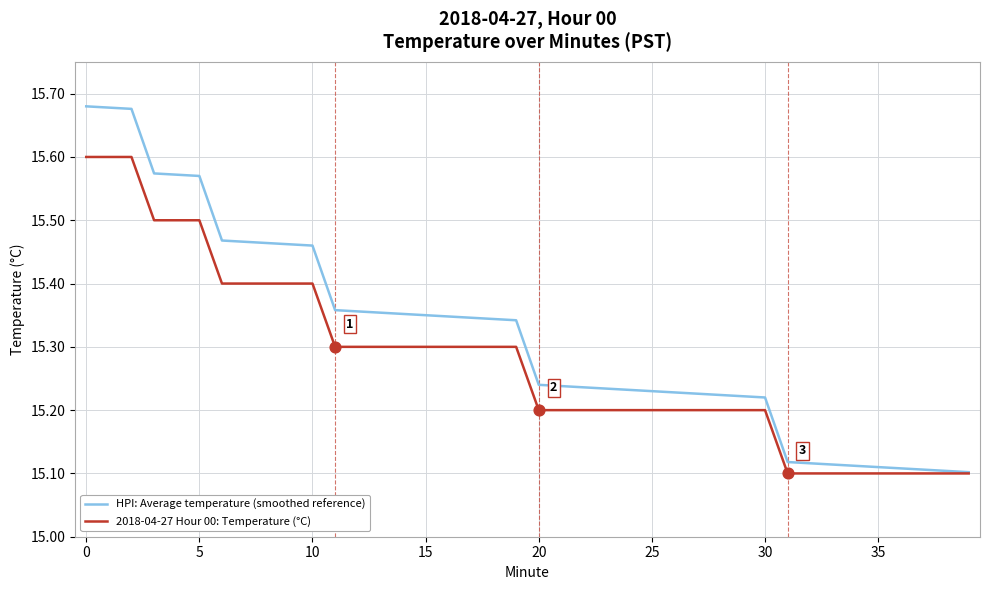

Which series has the widest spread of values?

HPI: Average temperature (smoothed reference)